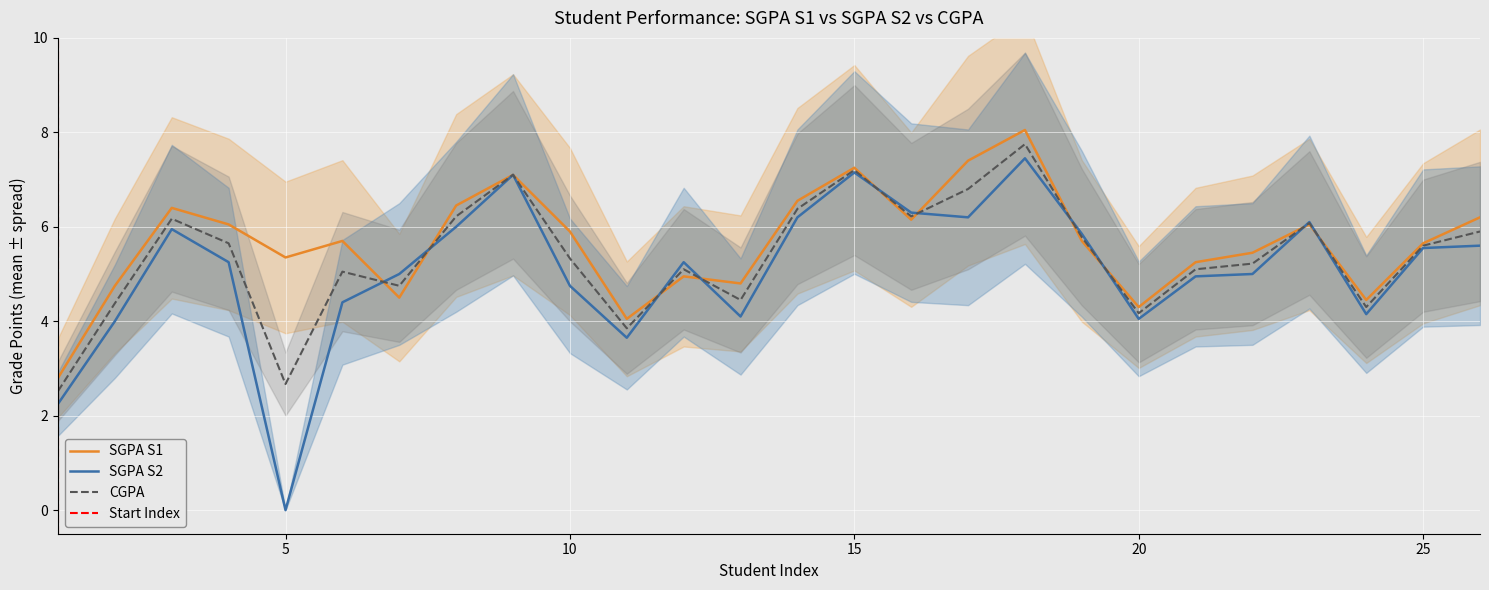

What is the spread (max minus min) of values at 6?

1.3